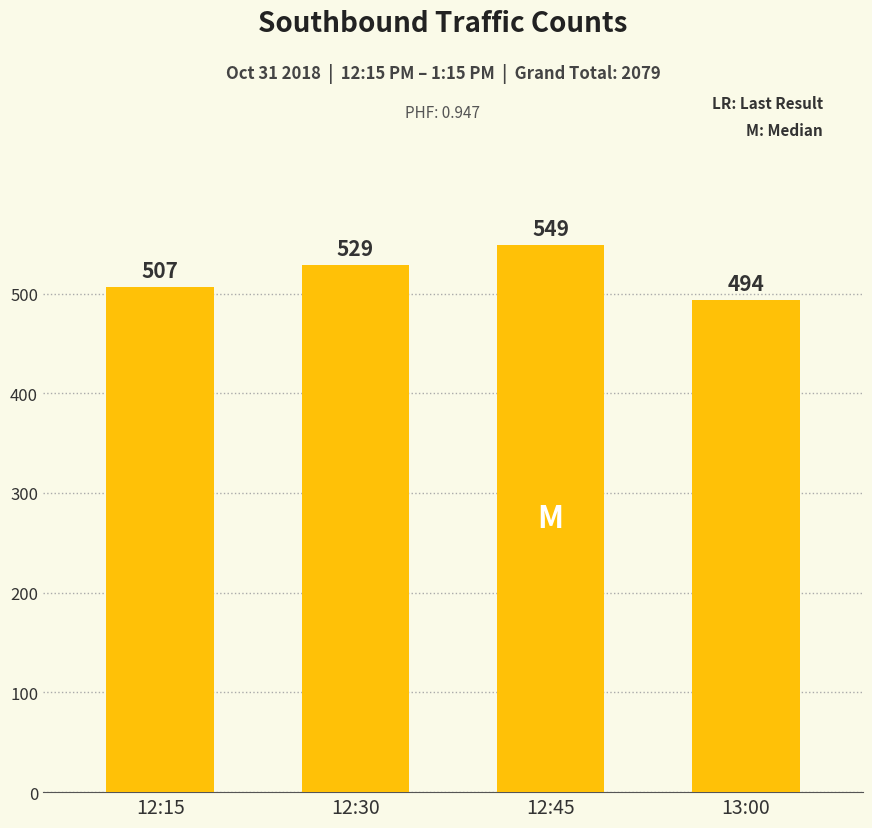

Reading right to left, what are all the values shown in this chart?

494	549	529	507